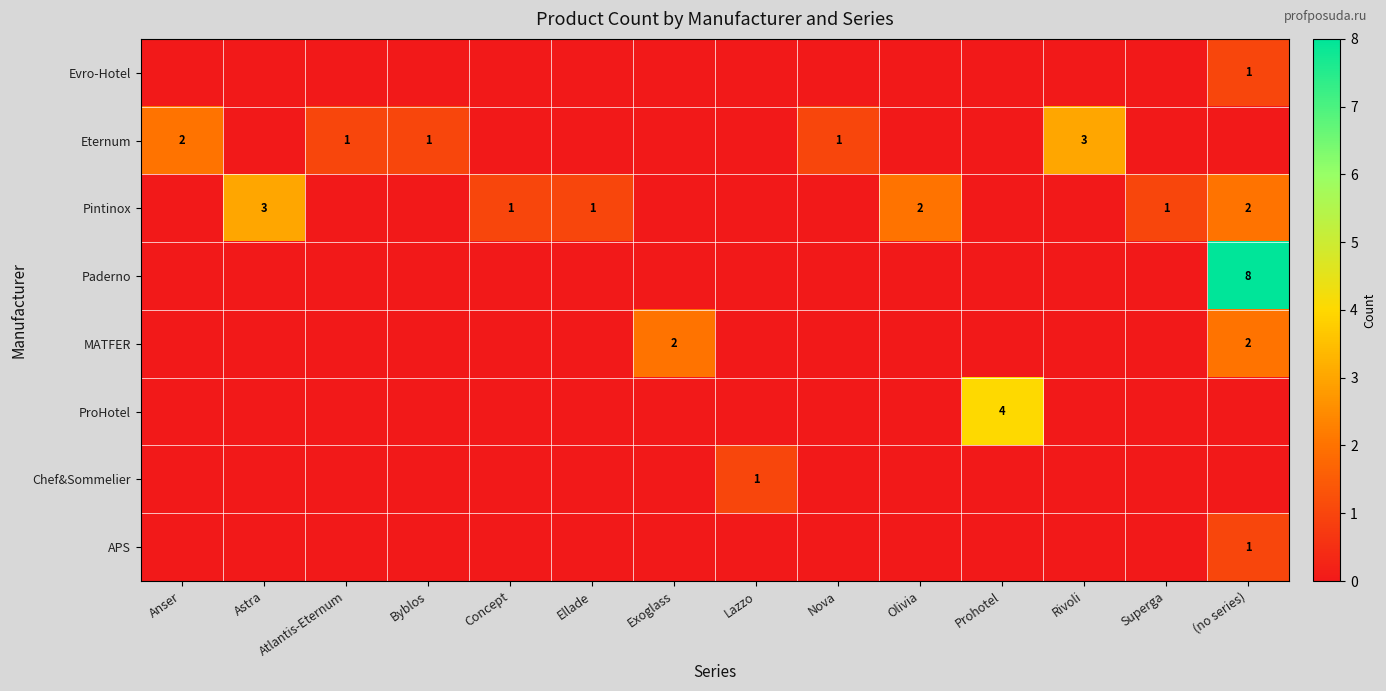

Which series changed the most between Byblos and Rivoli?

Eternum